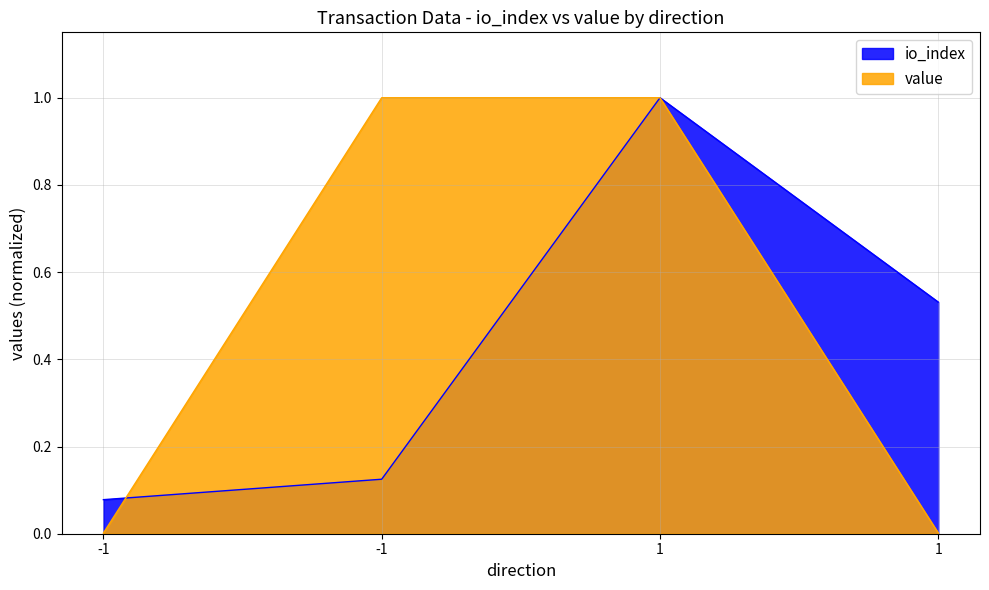

Reading left to right, transcribe all the data shown in this chart.

io_index: 0.1	0.1	1.0	0.5
value: 0.0	1.0	1.0	0.0